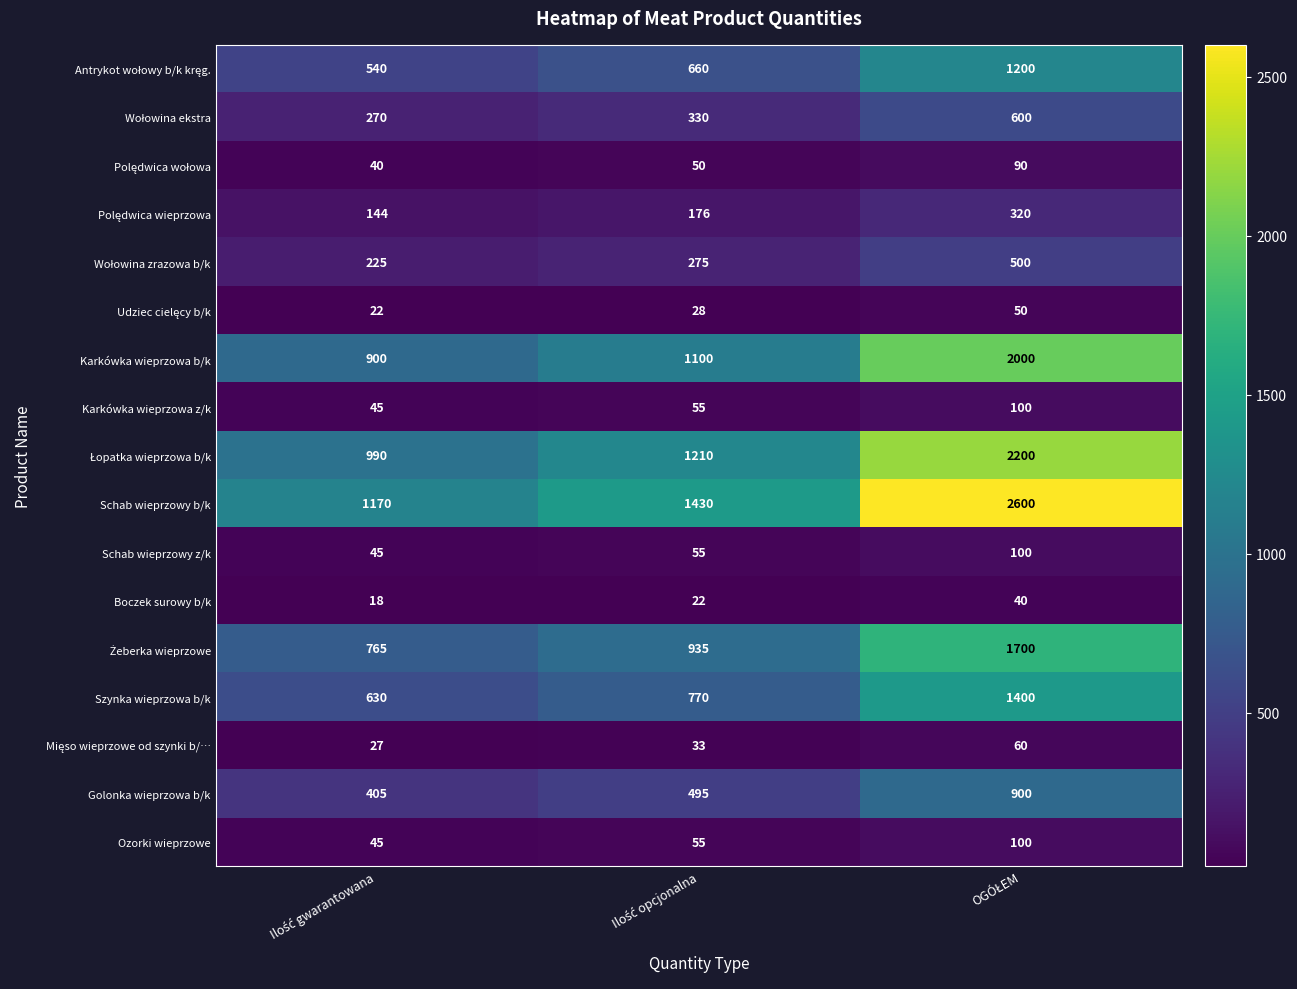

What is the maximum value shown in the chart?

2600